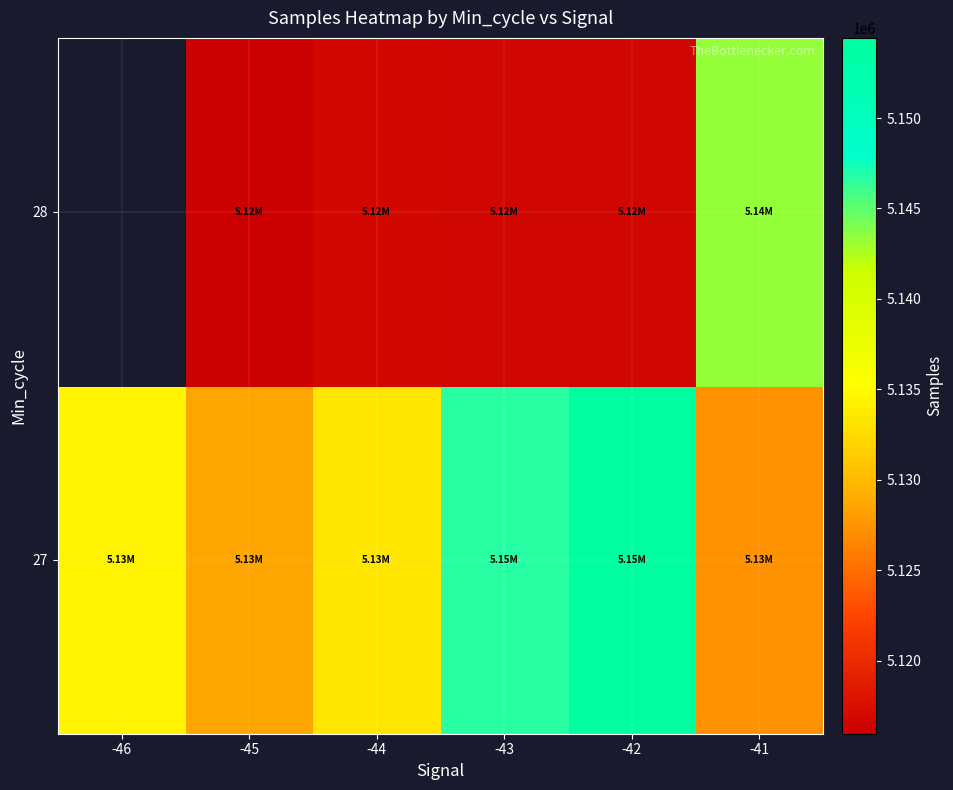

What is the difference between the 28 values at -41 and -42?

26611.0